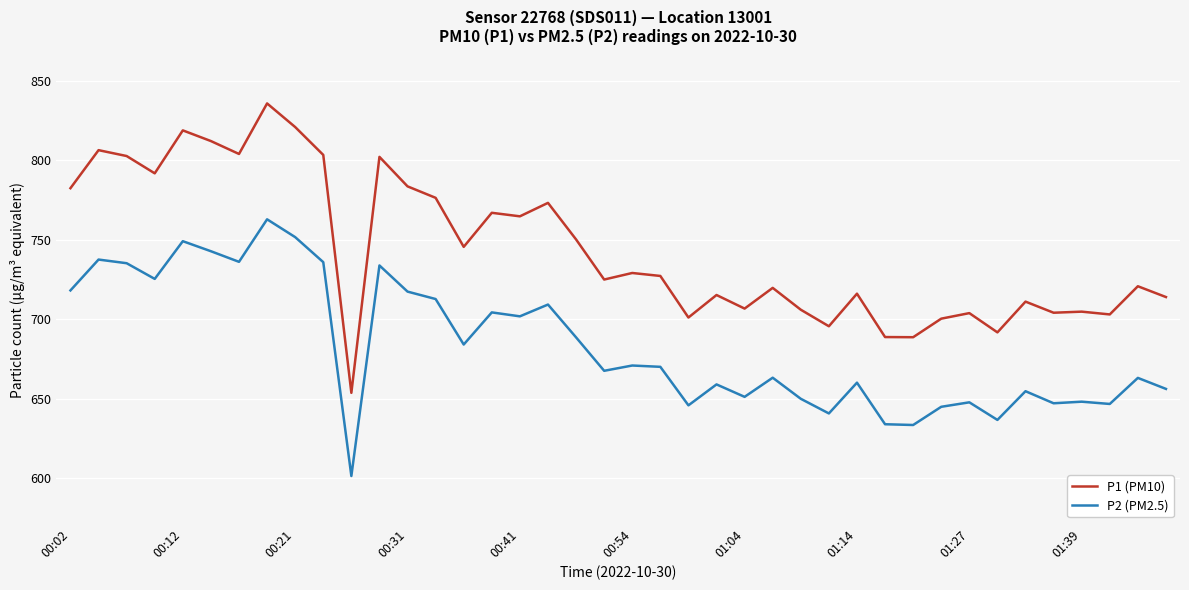

True or false: P1 (PM10) and P2 (PM2.5) cross at least once.

False